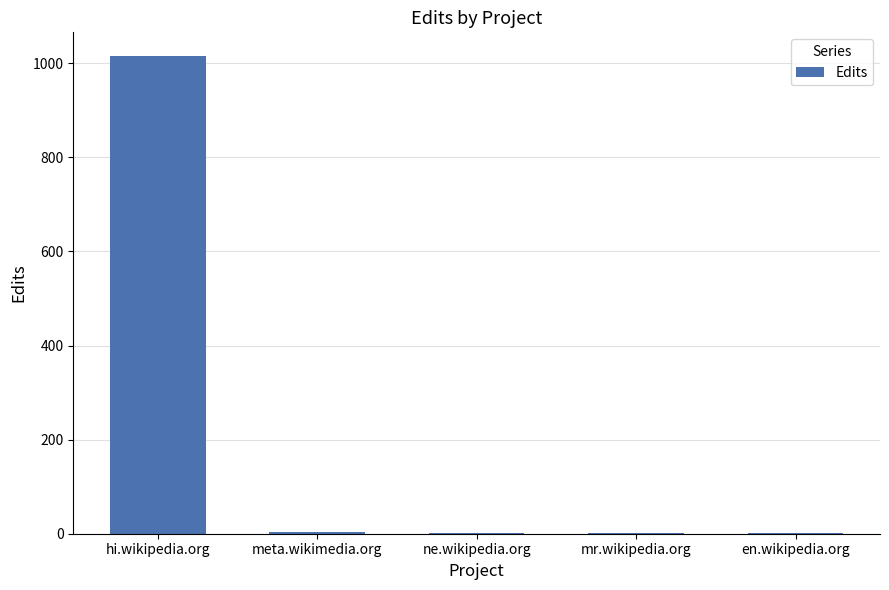

The value at mr.wikipedia.org is 1. True or false?

True